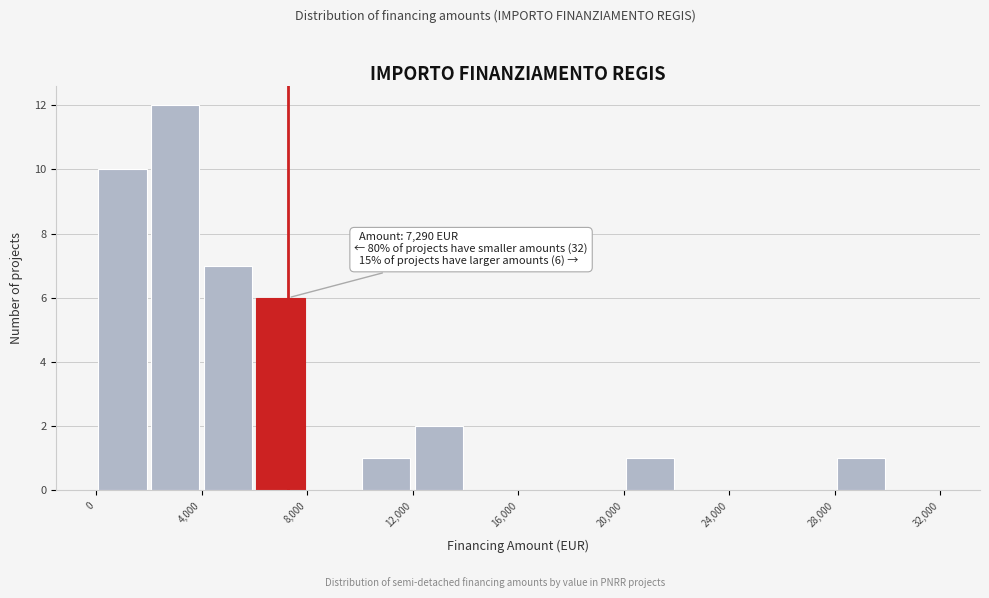

Which range on the x-axis has the tallest bar?

2000 to 4000